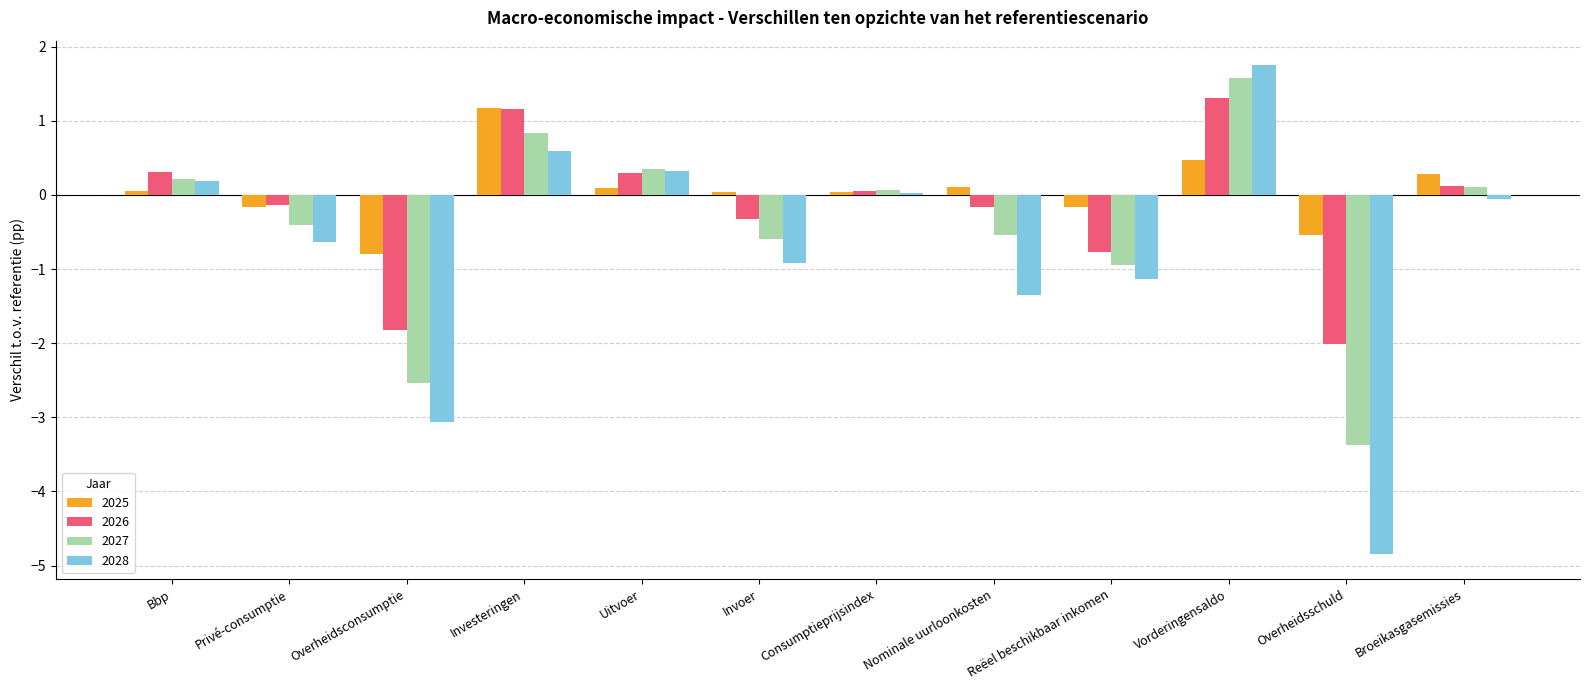

Is the value of 2027 at Uitvoer greater than the value of 2026 at Privé-consumptie?

Yes